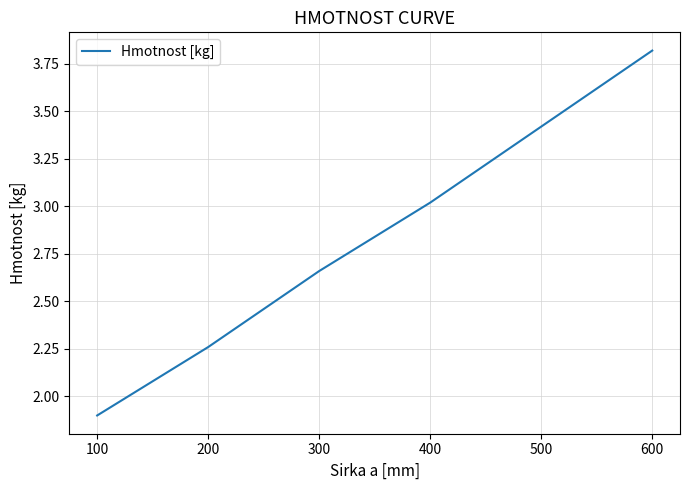

How many series are shown in this chart?

1